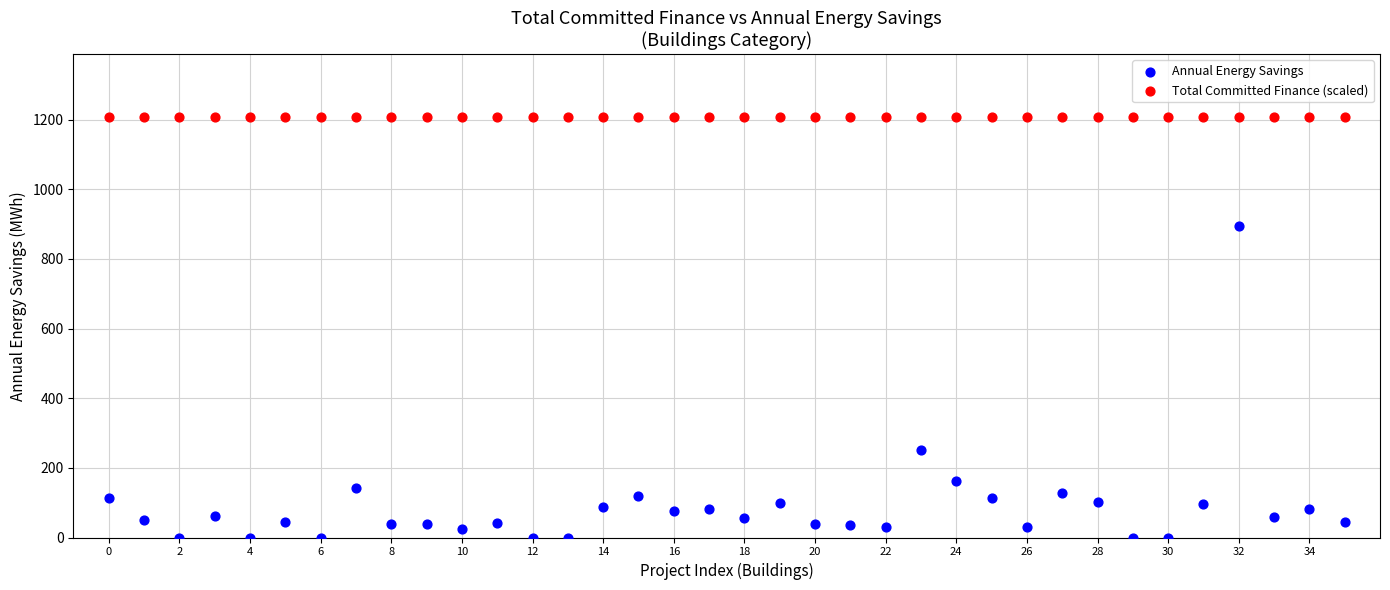

Which series reaches the minimum Y coordinate?

Annual Energy Savings